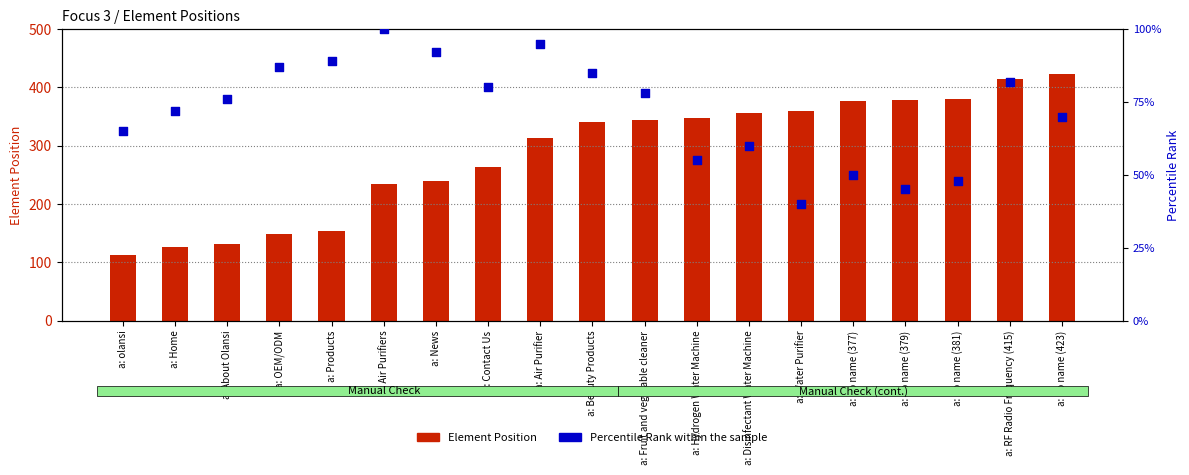

Is the value of Element Position at a: Disinfectant Water Machine greater than the value of Percentile Rank within the sample at a: Beauty Products?

Yes